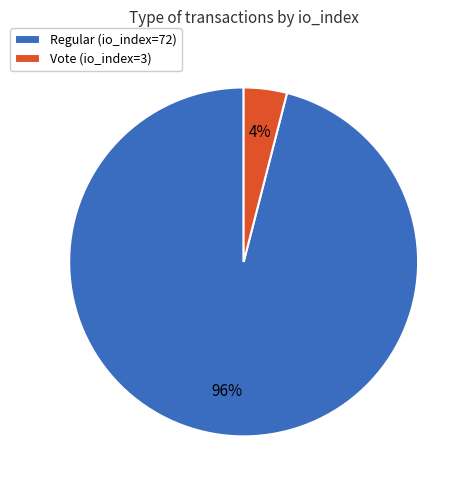

Do Vote (io_index=3) and Regular (io_index=72) together represent more than half of the pie?

Yes